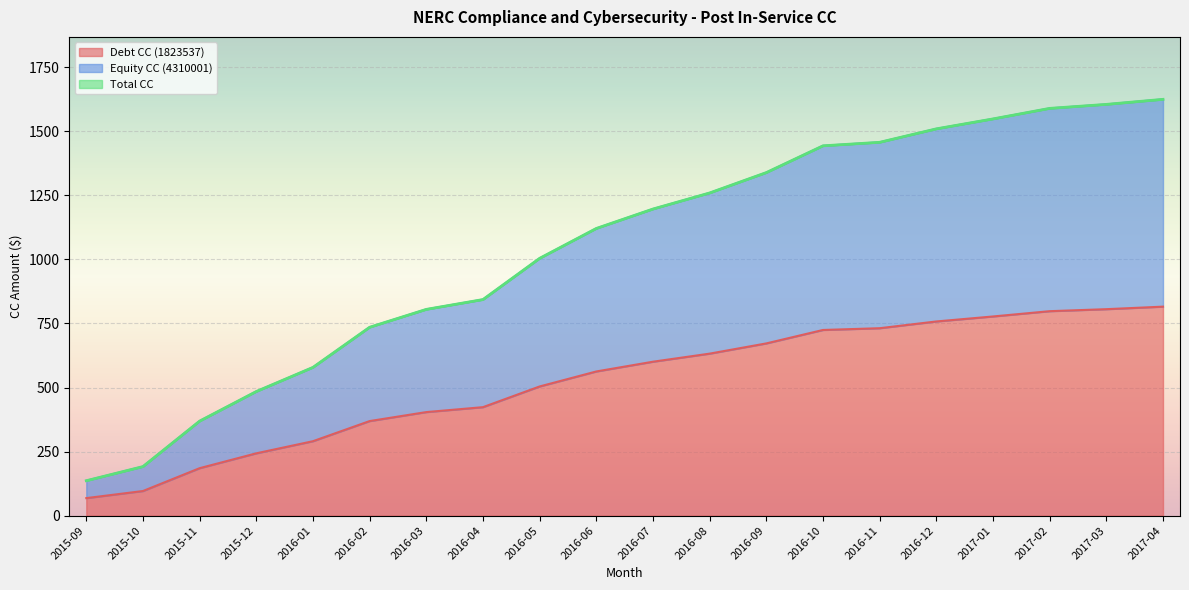

True or false: Equity CC (4310001) has a value of 735.2 at 2016-02.

True